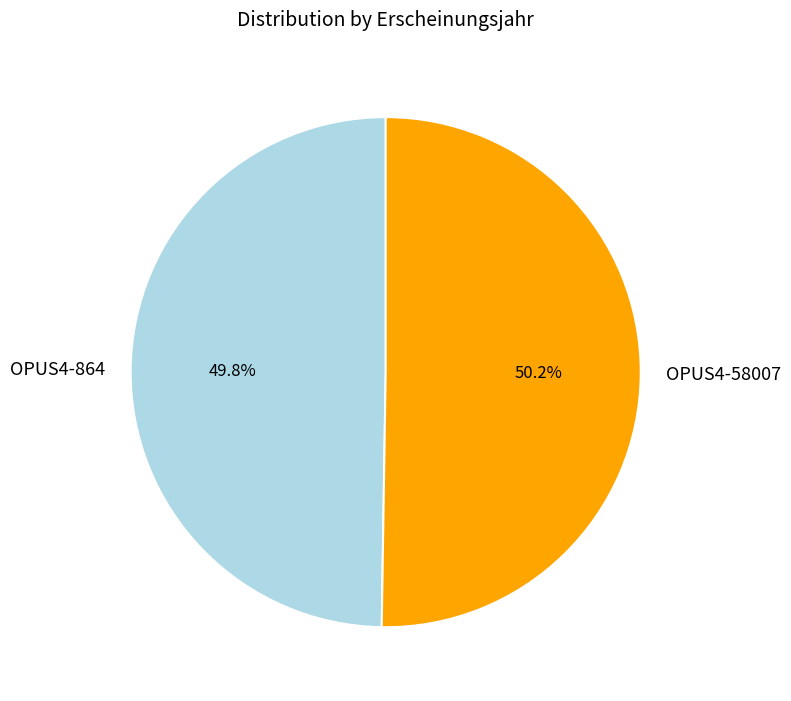

To the nearest percent, what percentage of the pie is OPUS4-58007?

50%